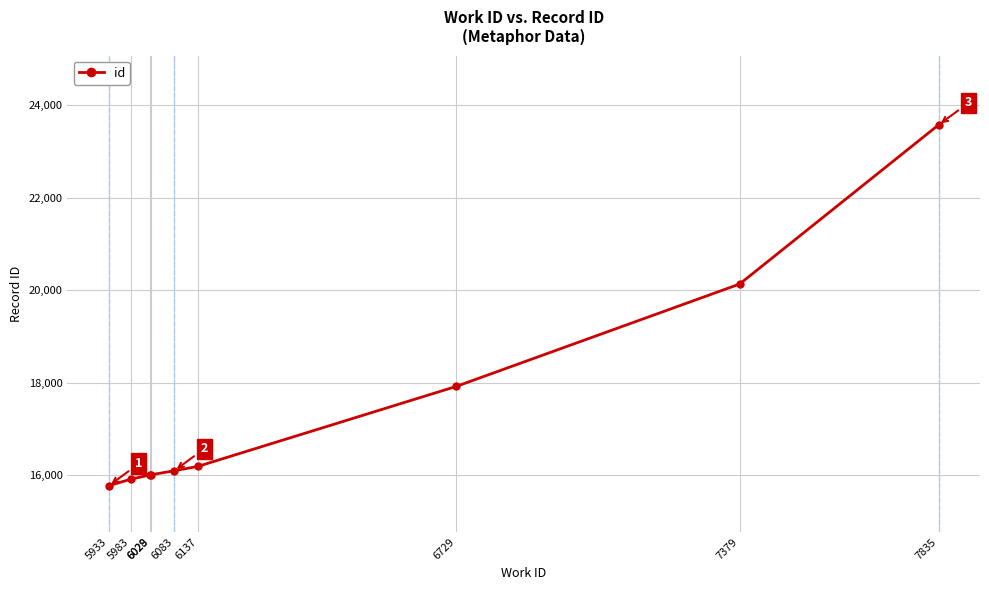

What is the sum of the values at 7835 and 5933?

39348